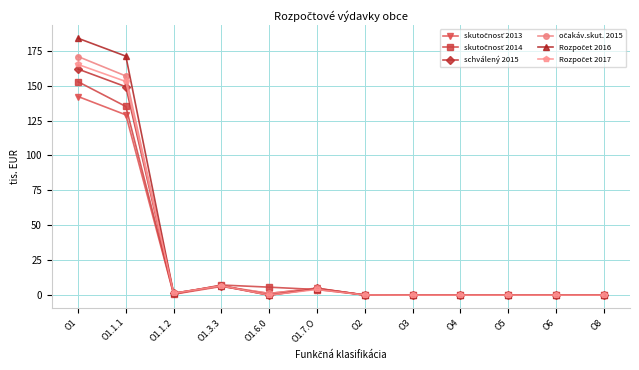

What is the label of the 8th point from the left?

O3